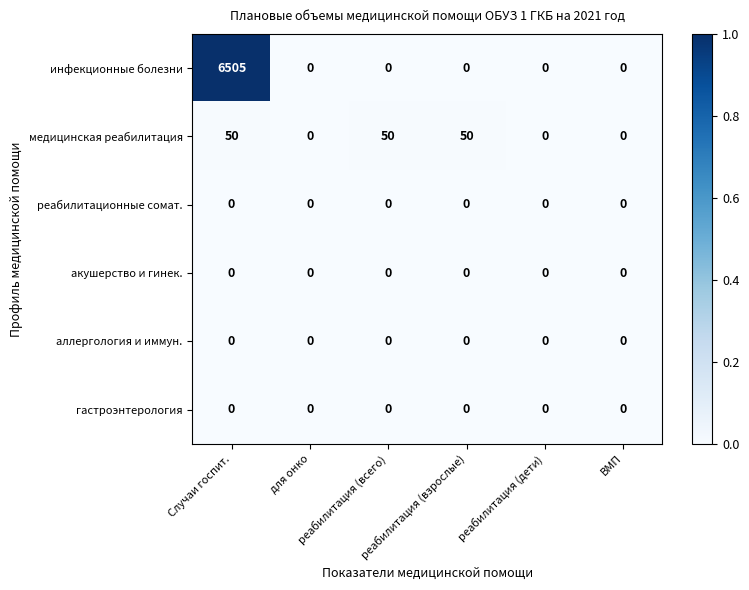

Which series changed the most between реабилитация (взрослые) and ВМП?

медицинская реабилитация